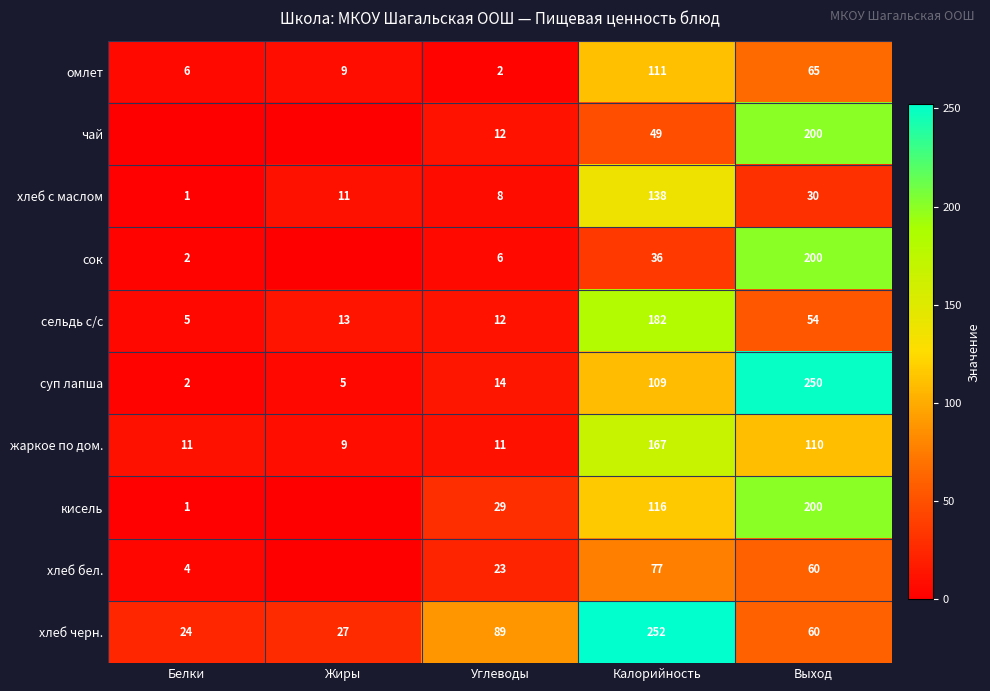

Is it true that хлеб бел. equals 77 at Калорийность?

True